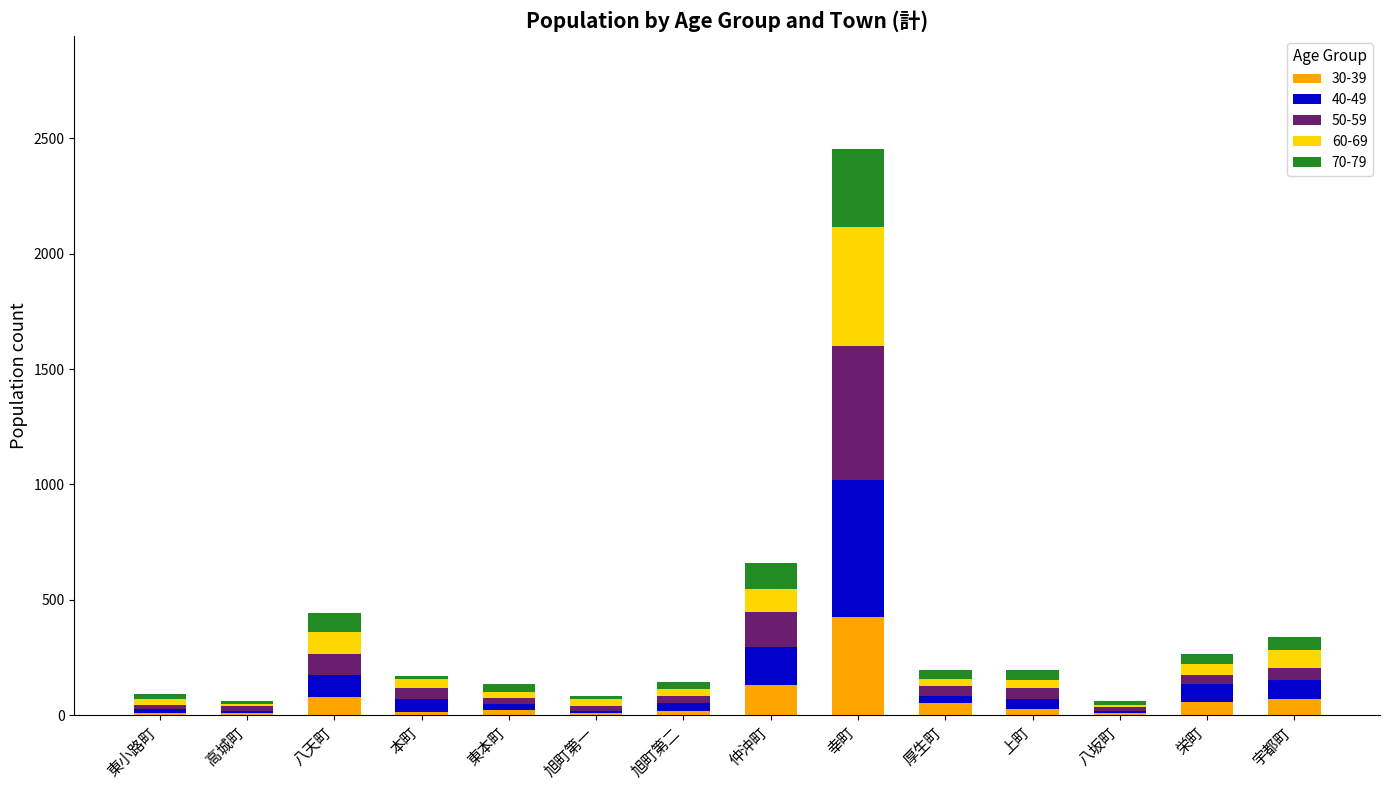

At which category is the sum across all series the highest?

幸町